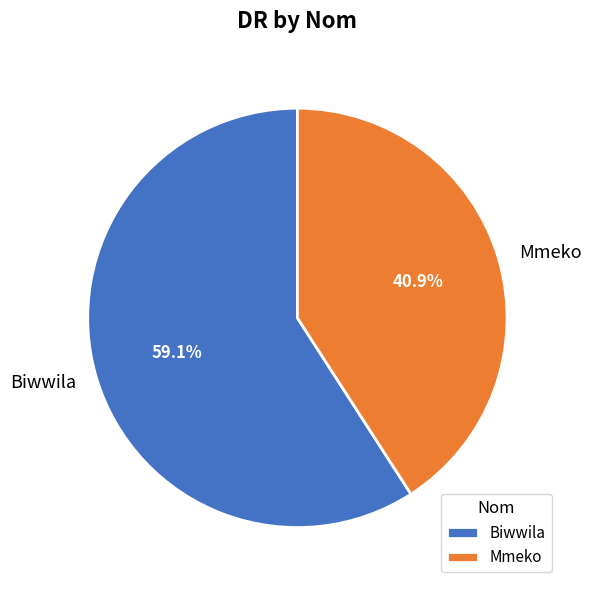

How many segments does this pie chart have?

2